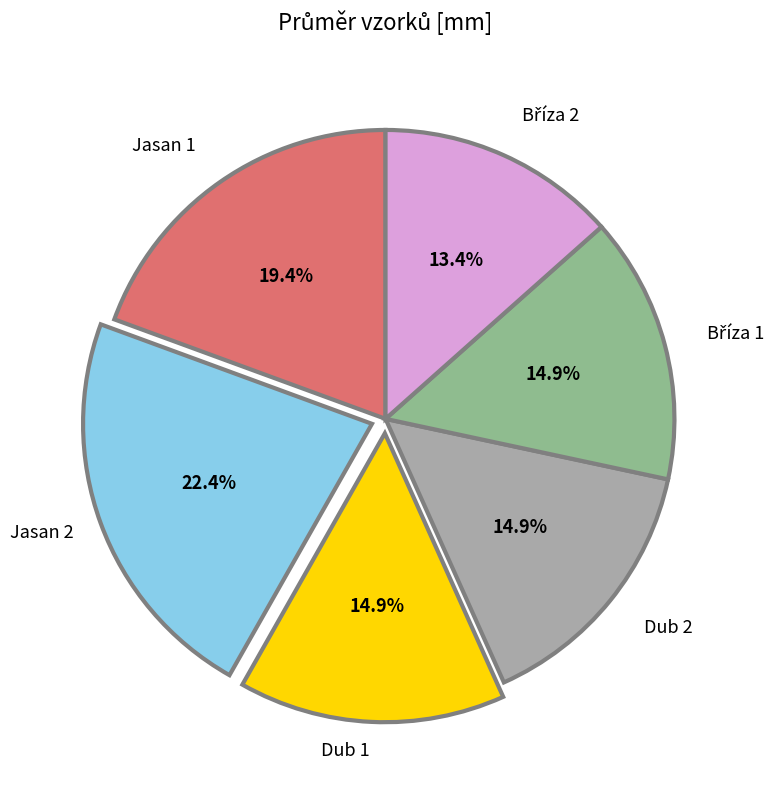

To the nearest percent, what is the average slice percentage?

17%